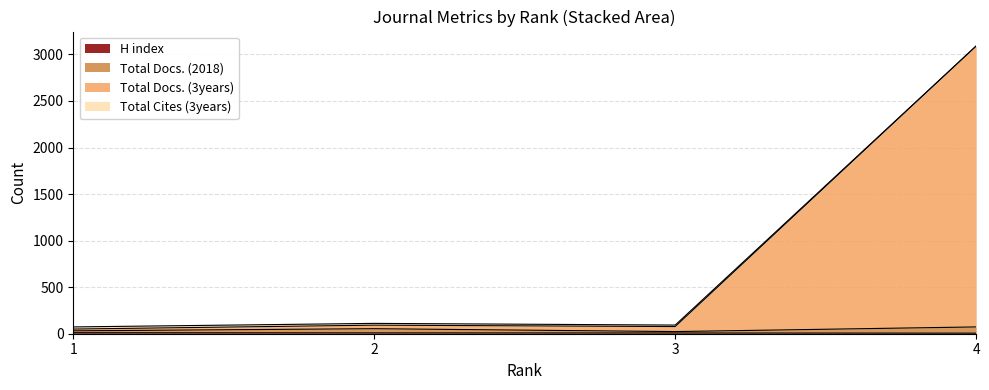

What is the average value of the H index series?

8